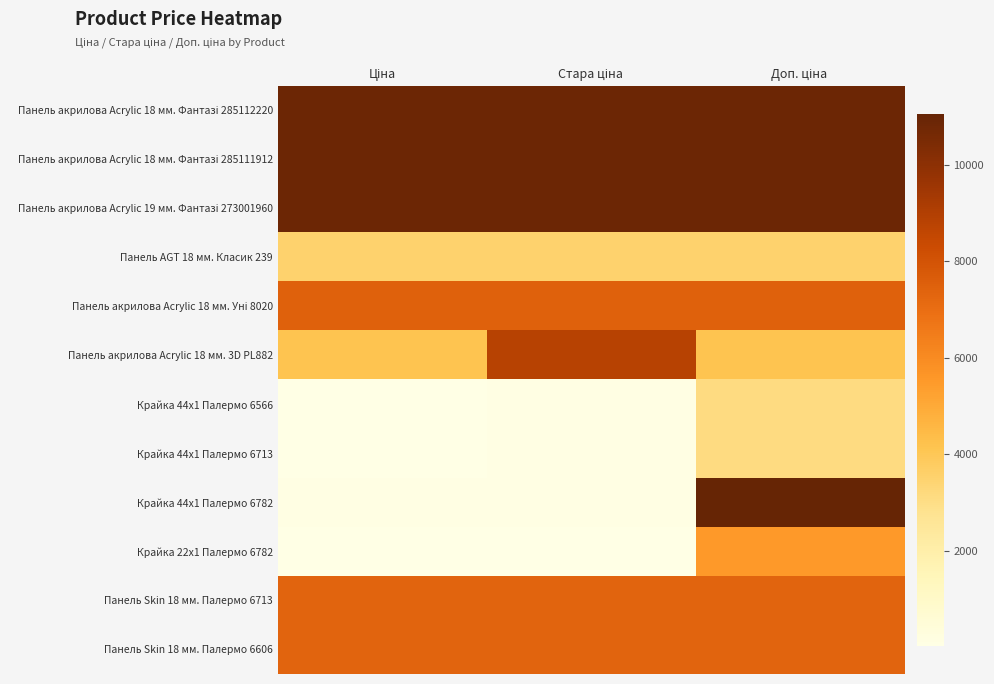

What is the difference between the highest and lowest values at Доп. ціна?

7960.0